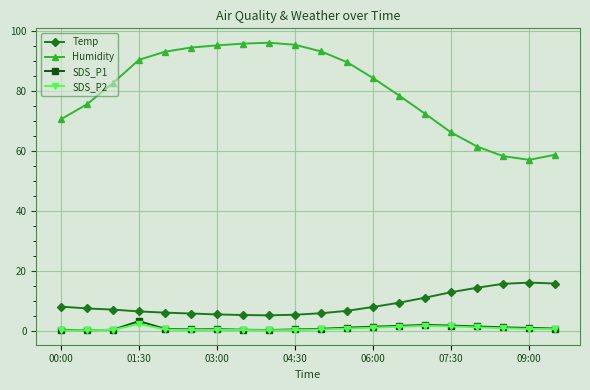

True or false: Temp and SDS_P2 intersect in this chart.

False